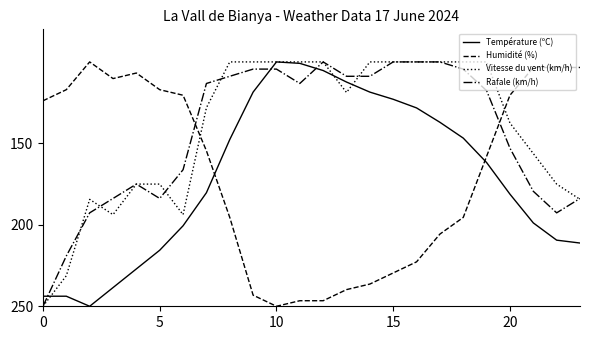

What is the difference between the second highest and minimum values in the Rafale (km/h) series?

119.1